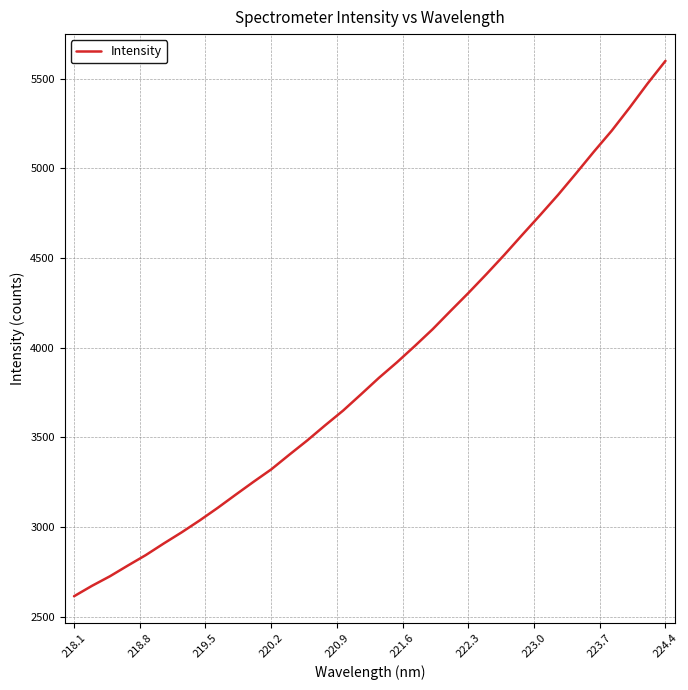

True or false: there are more than 0 points higher than both neighbors.

False